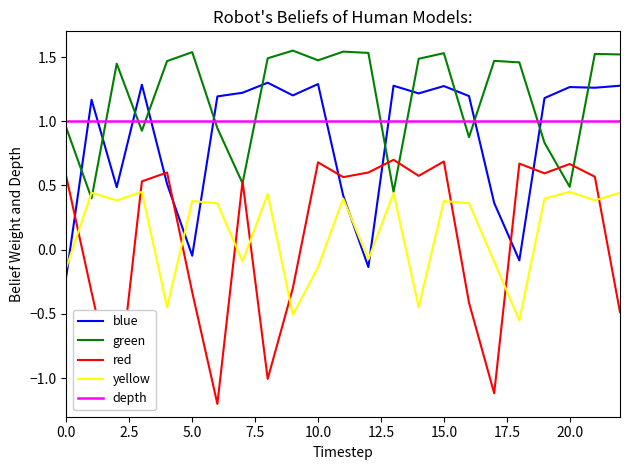

How many series are shown in this chart?

5